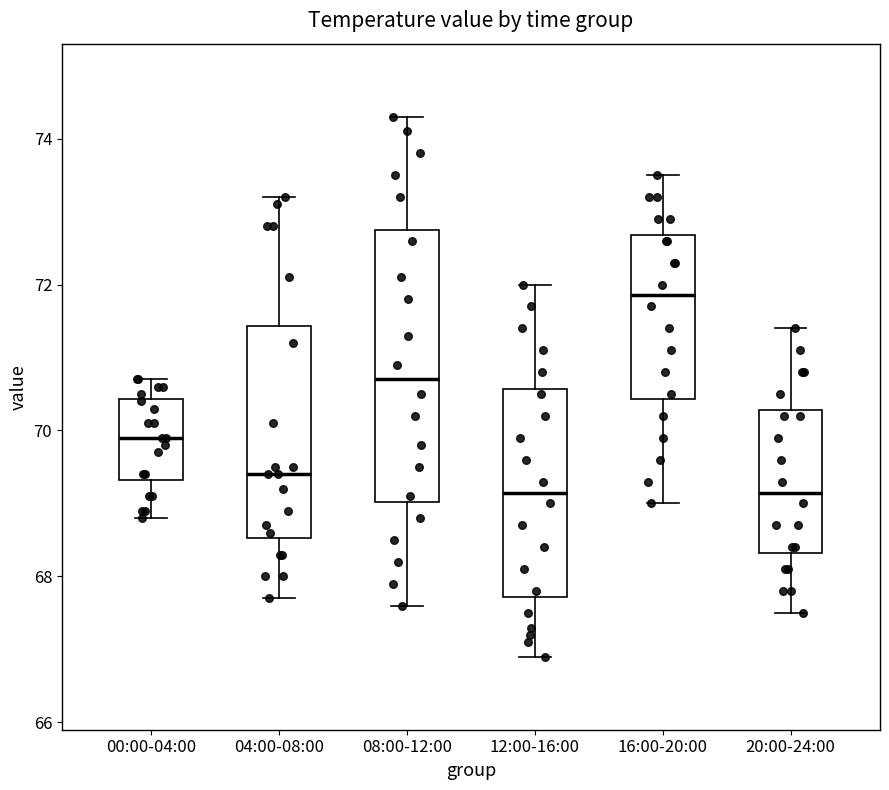

Where is the lower edge of the box for 20:00-24:00 on the y-axis? The values are not printed on the chart, so give them approximately, as read against the axis.

68.4